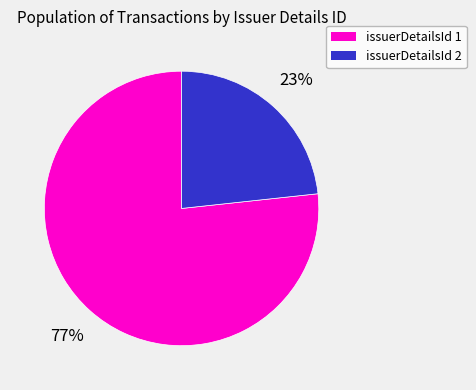

How many segments does this pie chart have?

2